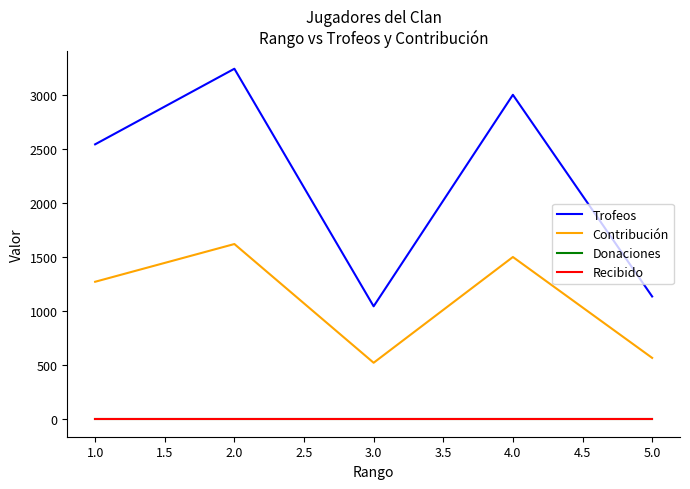

Which series has the largest total across all categories?

Trofeos